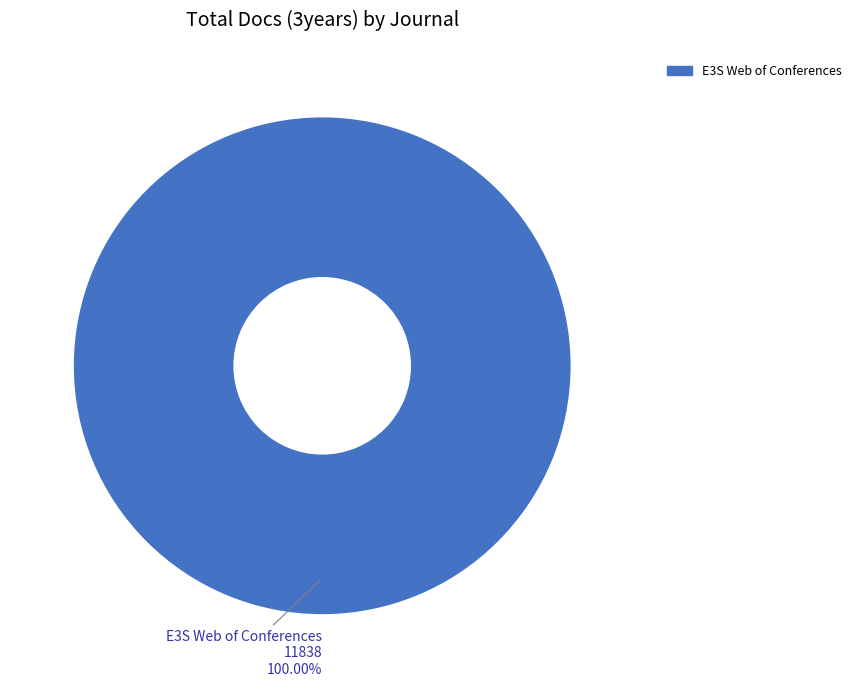

Is there a majority slice in this chart?

Yes